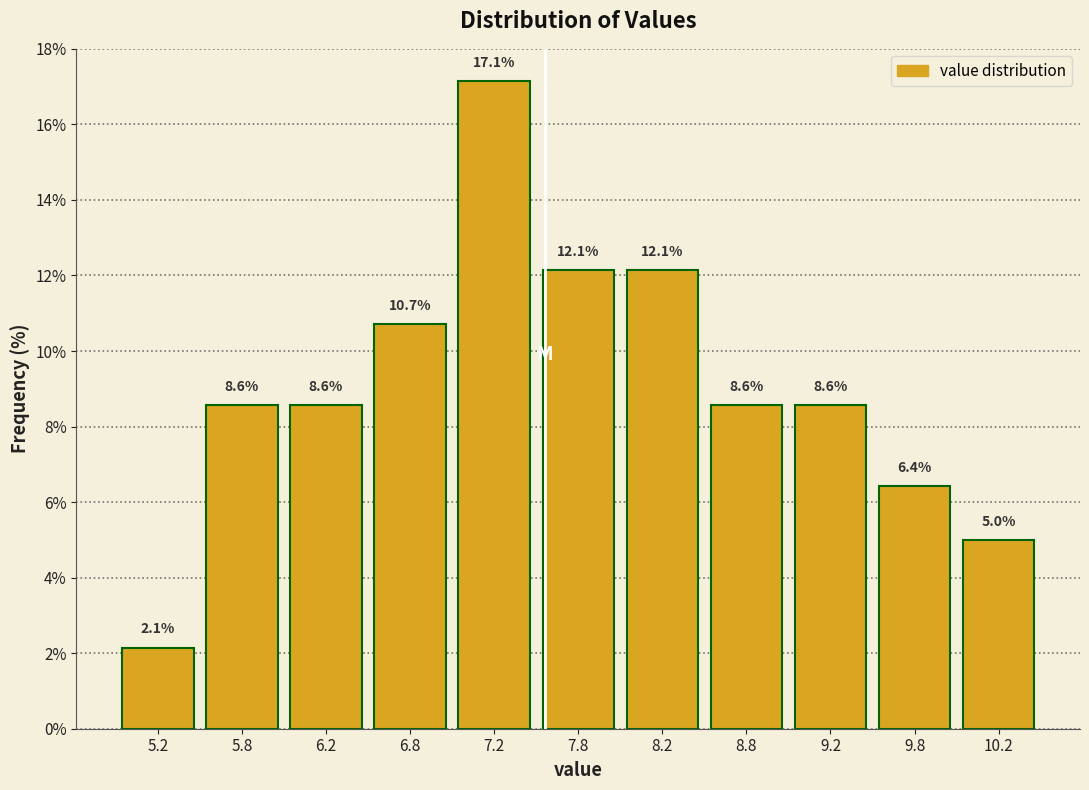

How tall is the bar that spans 7.5 to 8.0 on the x-axis?

12.1